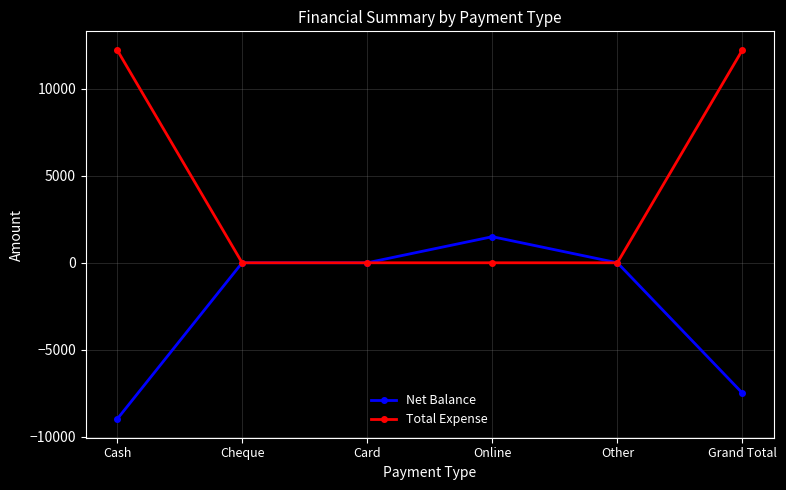

Is it true that Total Expense equals 12250 at Cash?

True